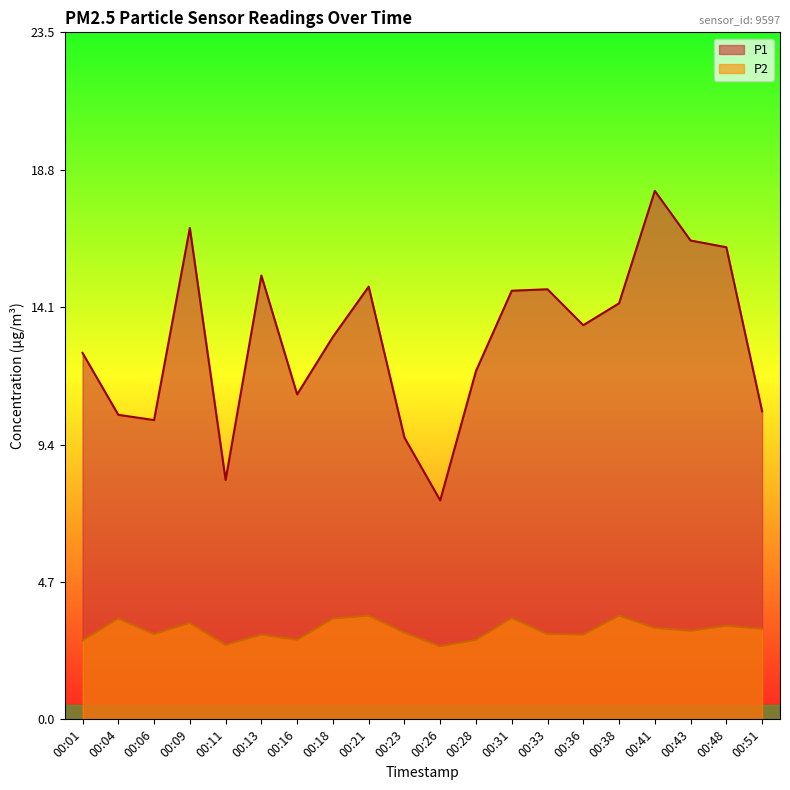

True or false: P2 and P1 cross at least once.

False